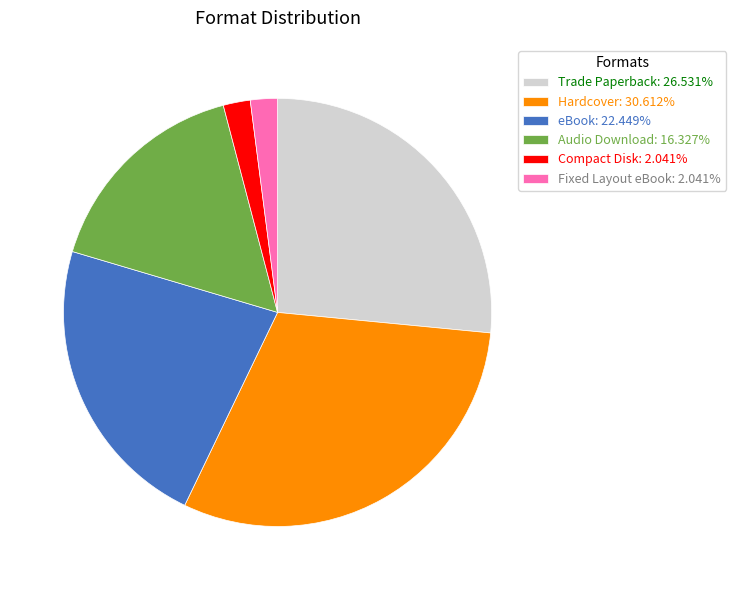

Approximately how many times larger is the value at Audio Download: 16.327% compared to Trade Paperback: 26.531%?

0.6